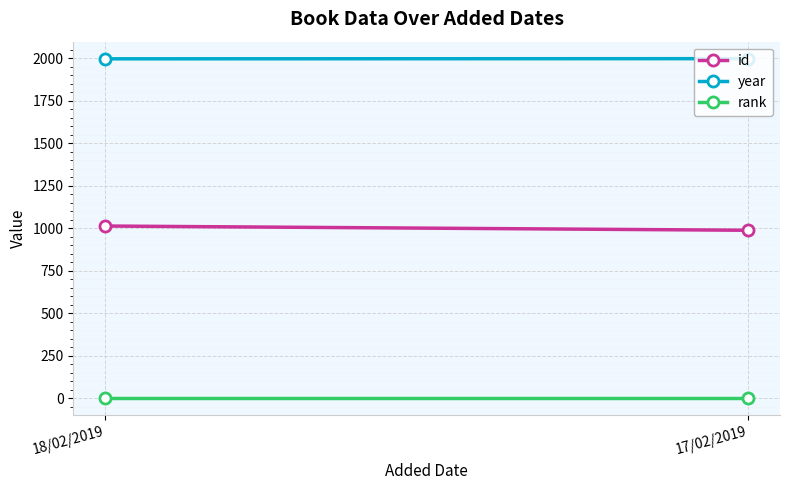

What value does the rank series have at 17/02/2019?

1